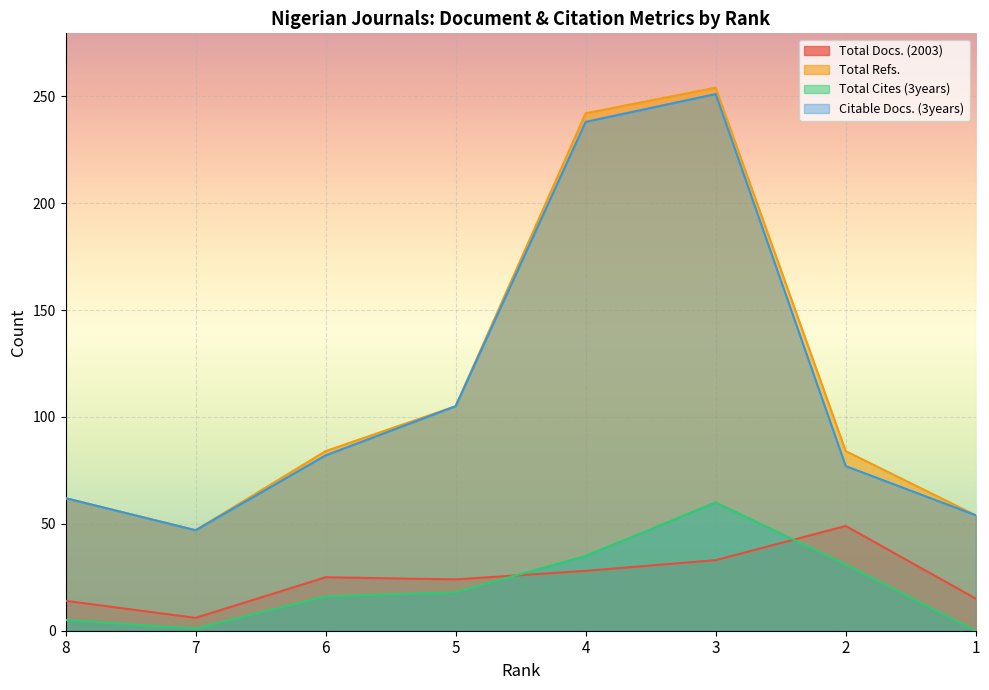

Which series has the largest total across all categories?

Total Refs.